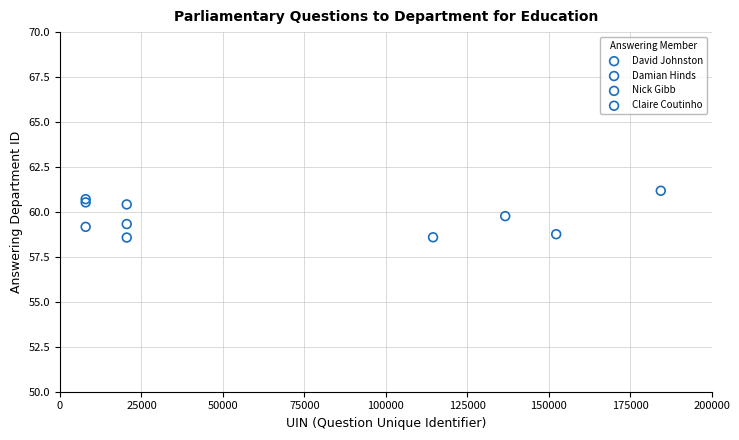

What are all the series names shown in the legend?

David Johnston, Damian Hinds, Nick Gibb, Claire Coutinho